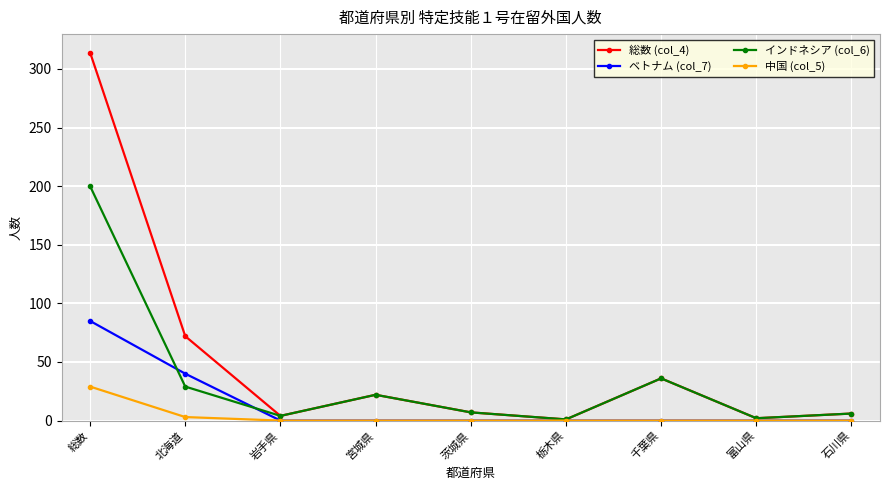

Which series has the largest range (max minus min)?

総数 (col_4)